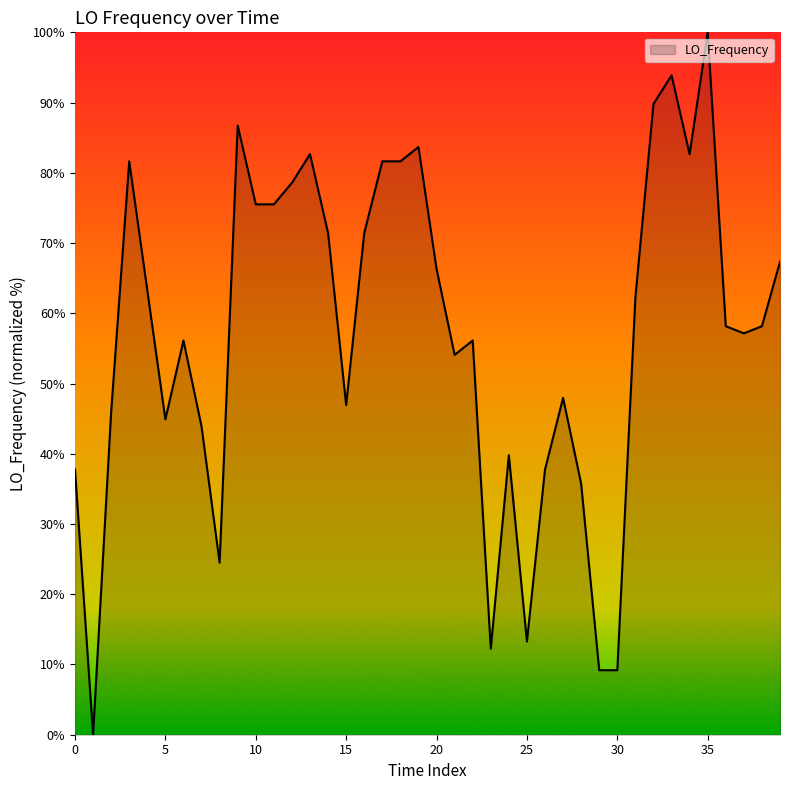

What is the maximum value shown in the chart?

100.0